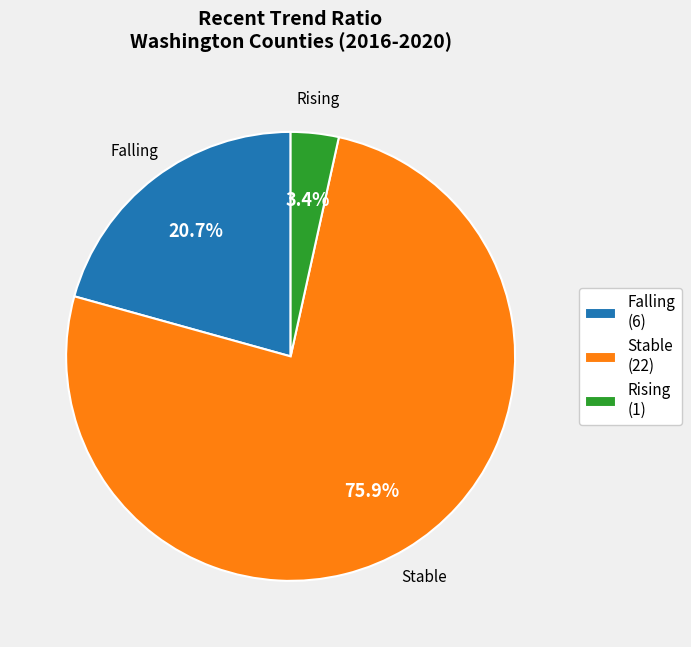

Between Falling (6) and Stable (22), which is larger?

Stable (22)